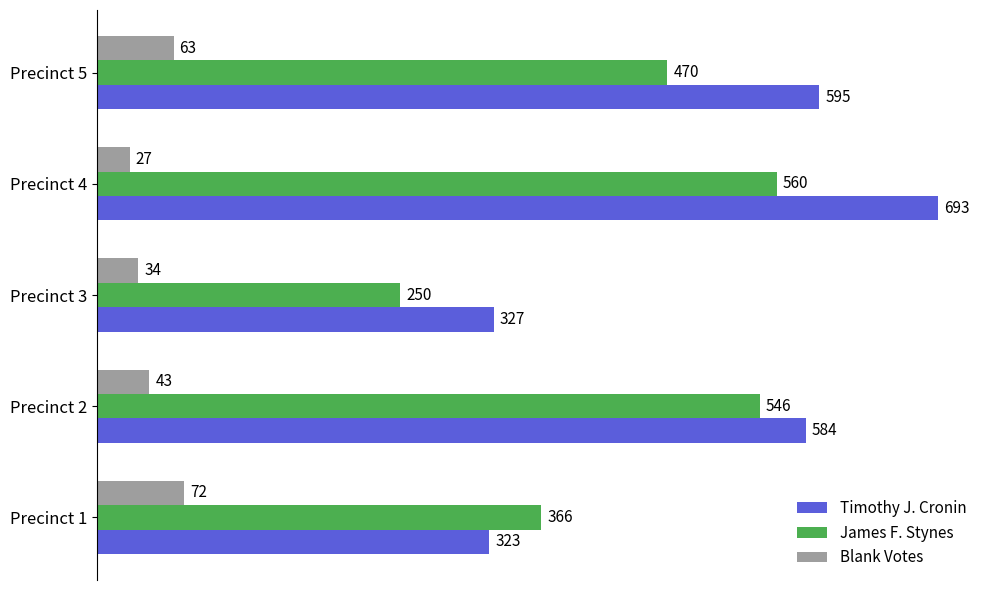

What is the difference between the James F. Stynes values at Precinct 4 and Precinct 3?

310